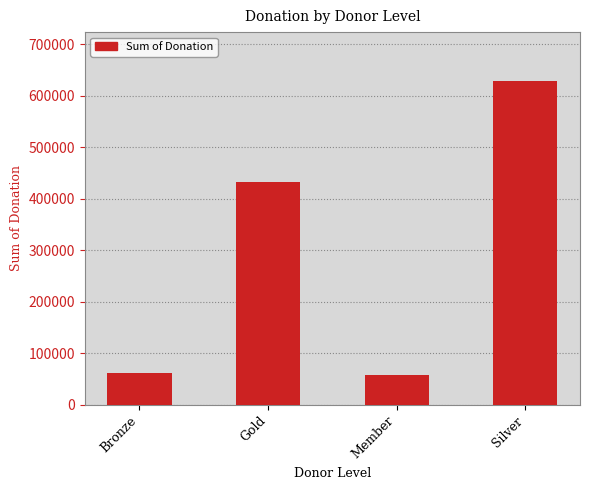

What is the sum of all values?

1182226